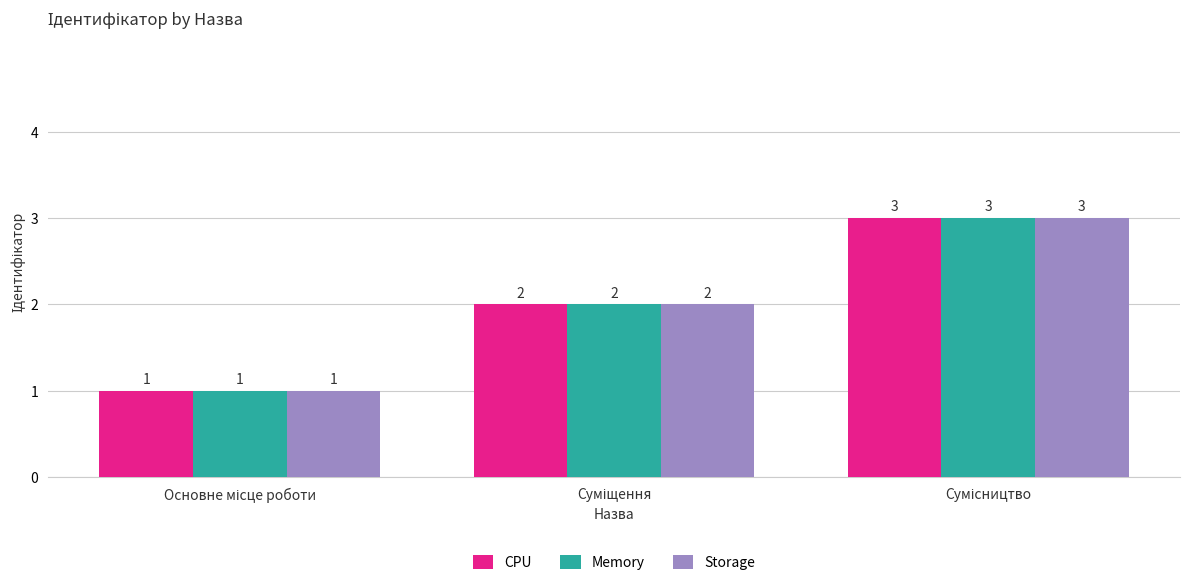

Count the Memory values in the range 1 to 3.

3